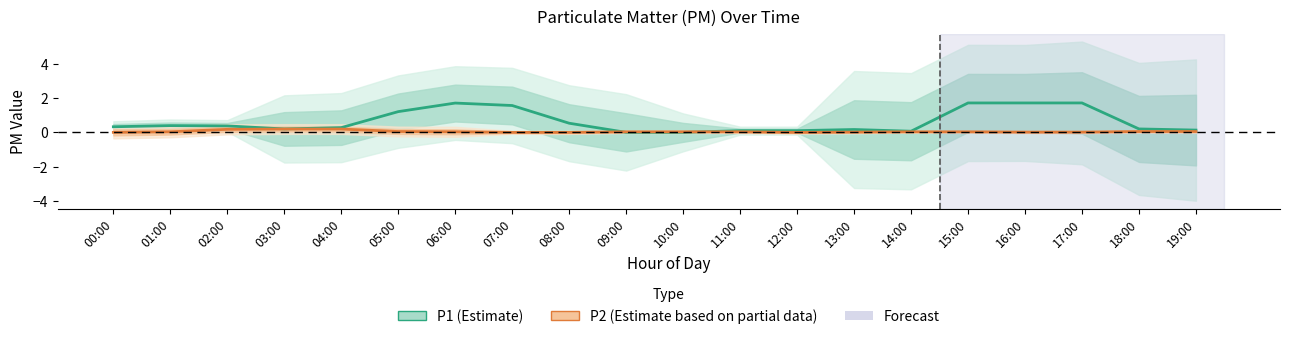

What is the difference between the maximum and minimum values in the P2 (Estimate based on partial data) series?

0.2